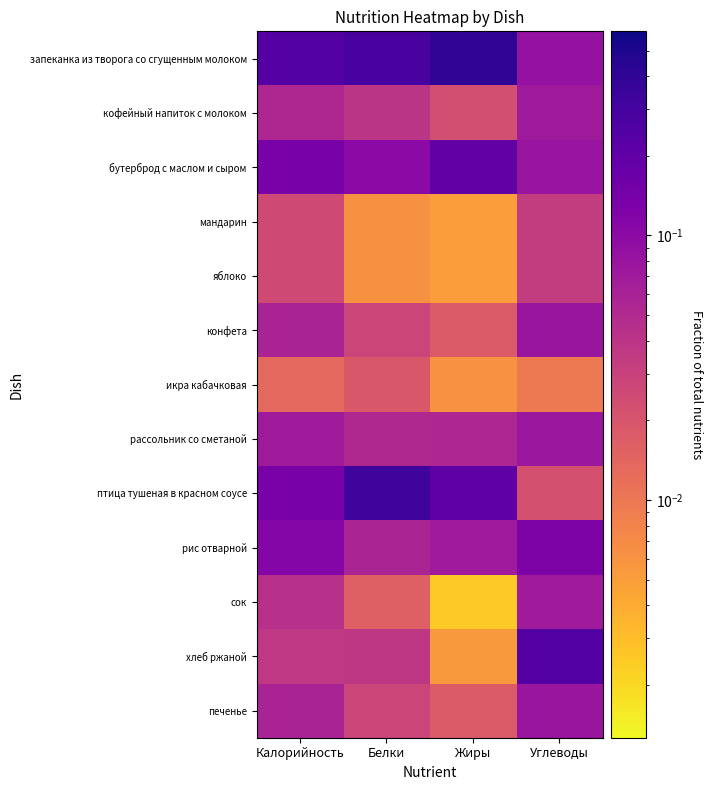

Reading left to right, transcribe all the data shown in this chart.

запеканка из творога со сгущенным молоком: Калорийность=0.2	Белки=0.3	Жиры=0.4	Углеводы=0.1
кофейный напиток с молоком: Калорийность=0.1	Белки=0.0	Жиры=0.0	Углеводы=0.1
бутерброд с маслом и сыром: Калорийность=0.1	Белки=0.1	Жиры=0.2	Углеводы=0.1
мандарин: Калорийность=0.0	Белки=0.0	Жиры=0.0	Углеводы=0.0
яблоко: Калорийность=0.0	Белки=0.0	Жиры=0.0	Углеводы=0.0
конфета: Калорийность=0.1	Белки=0.0	Жиры=0.0	Углеводы=0.1
икра кабачковая: Калорийность=0.0	Белки=0.0	Жиры=0.0	Углеводы=0.0
рассольник со сметаной: Калорийность=0.1	Белки=0.1	Жиры=0.1	Углеводы=0.1
птица тушеная в красном соусе: Калорийность=0.1	Белки=0.3	Жиры=0.2	Углеводы=0.0
рис отварной: Калорийность=0.1	Белки=0.1	Жиры=0.1	Углеводы=0.1
сок: Калорийность=0.0	Белки=0.0	Жиры=0.0	Углеводы=0.1
хлеб ржаной: Калорийность=0.0	Белки=0.0	Жиры=0.0	Углеводы=0.2
печенье: Калорийность=0.1	Белки=0.0	Жиры=0.0	Углеводы=0.1